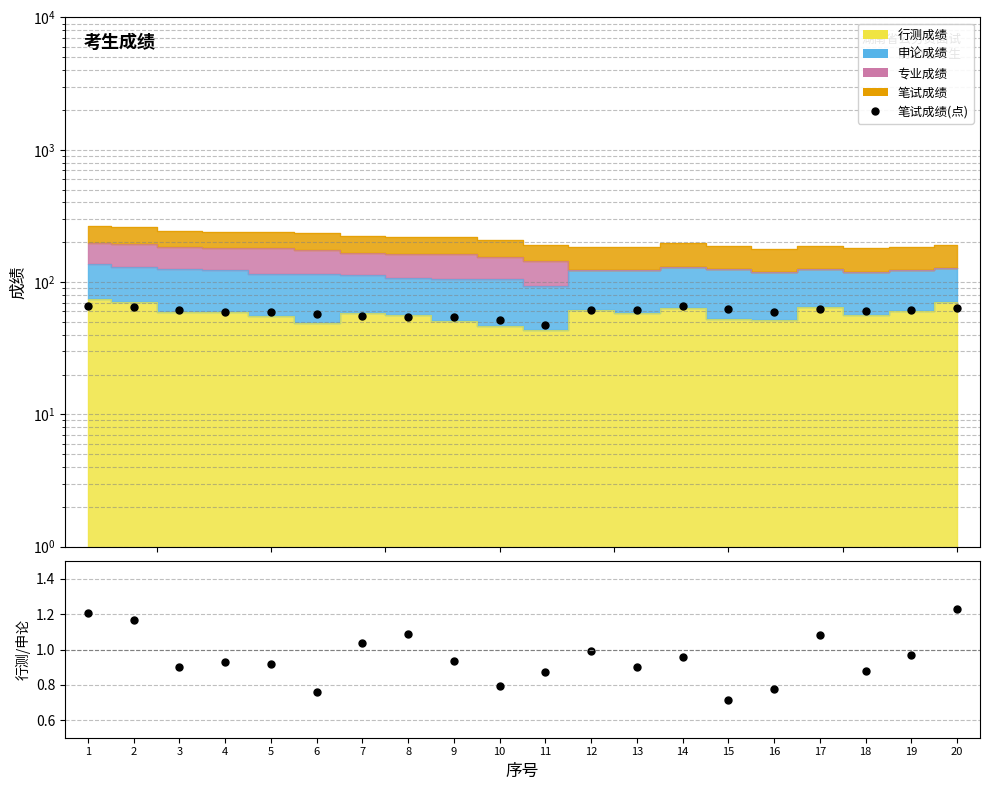

The chart shows a value of 14.0 at 7. True or false?

False